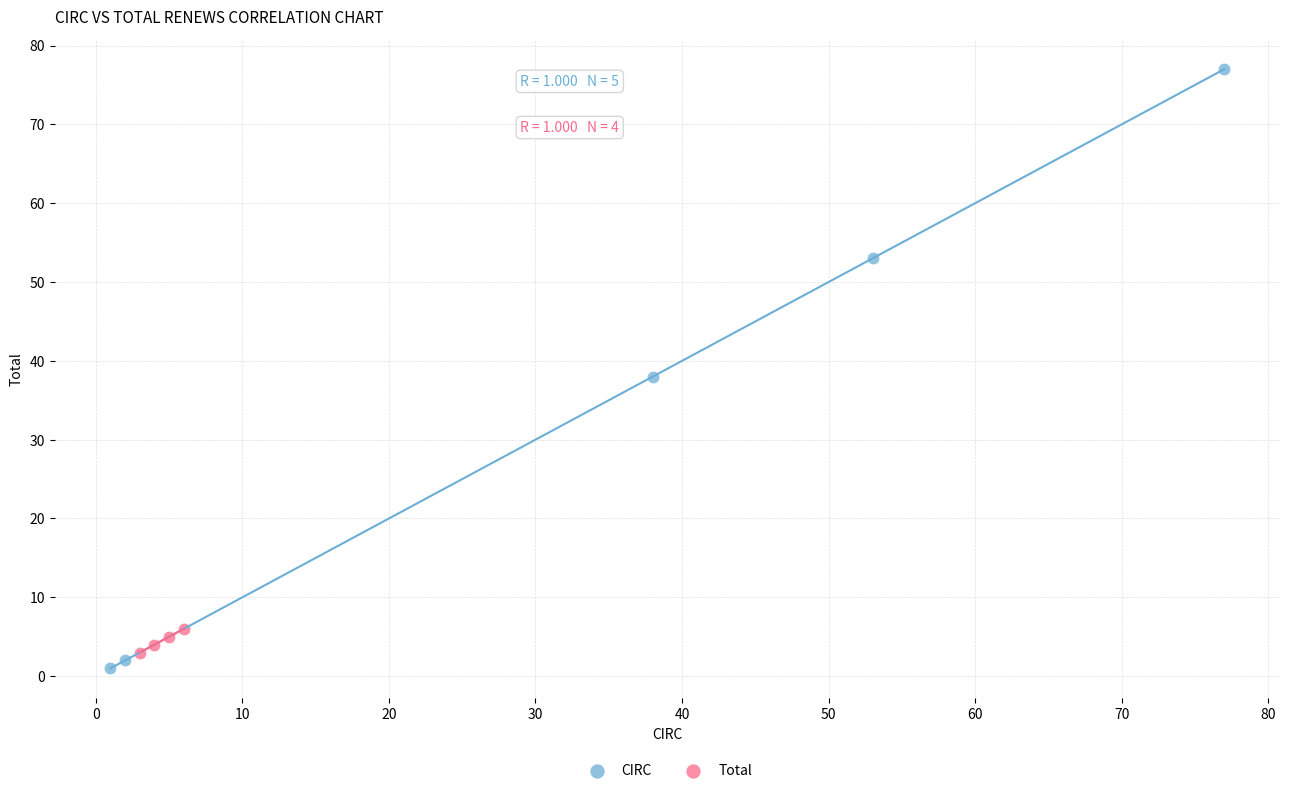

Which series has the largest Y range (max minus min)?

CIRC